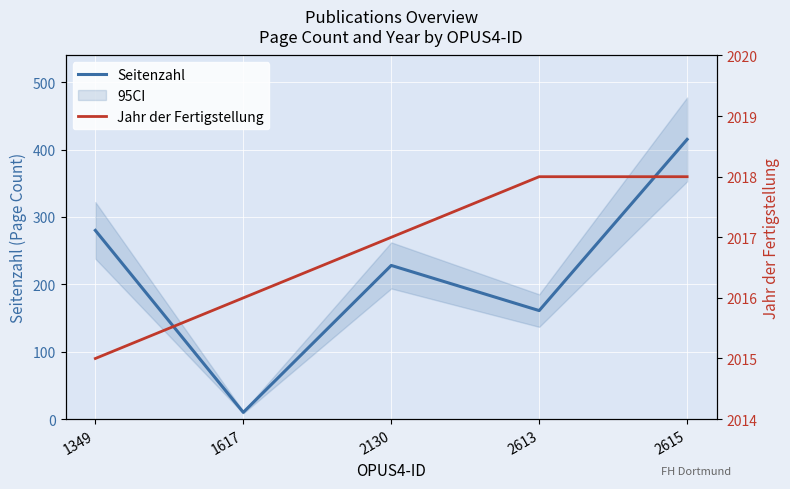

Reading left to right, transcribe all the data shown in this chart.

Seitenzahl: 1349=280	1617=10	2130=228	2613=161	2615=415
Jahr der Fertigstellung: 1349=2015	1617=2016	2130=2017	2613=2018	2615=2018